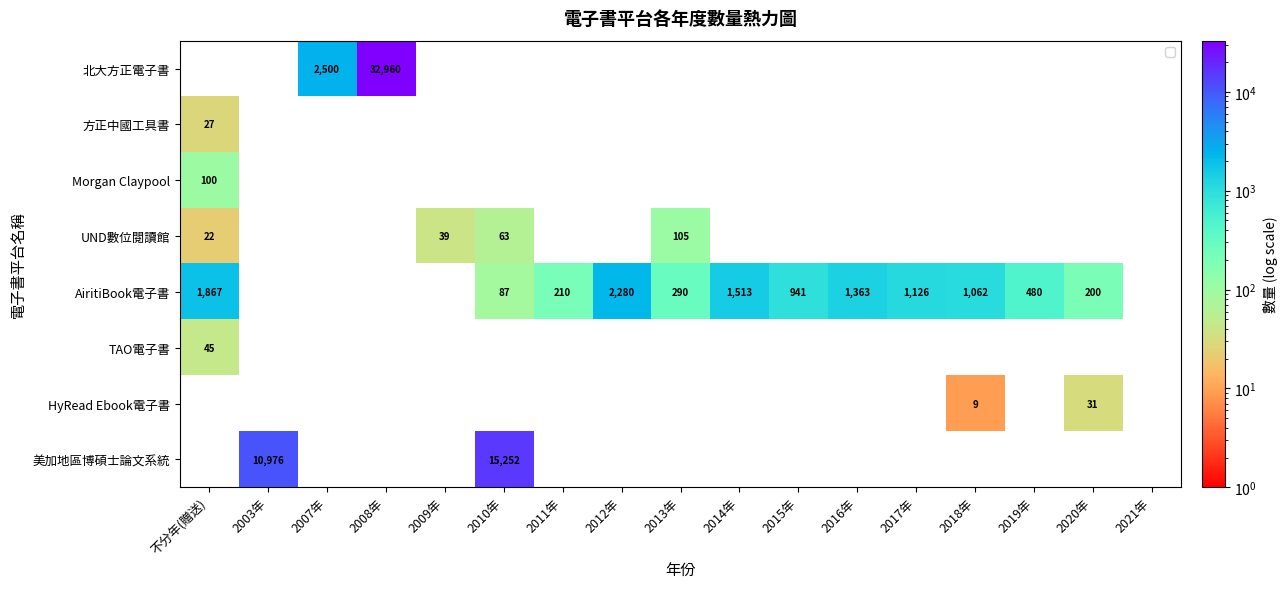

Which label corresponds to the largest value in the chart?

2008年